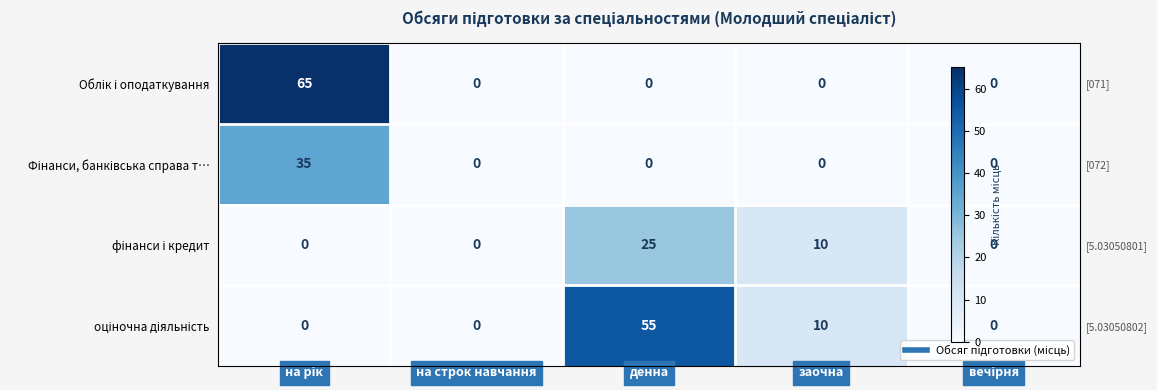

What is the total value across all series at заочна?

20